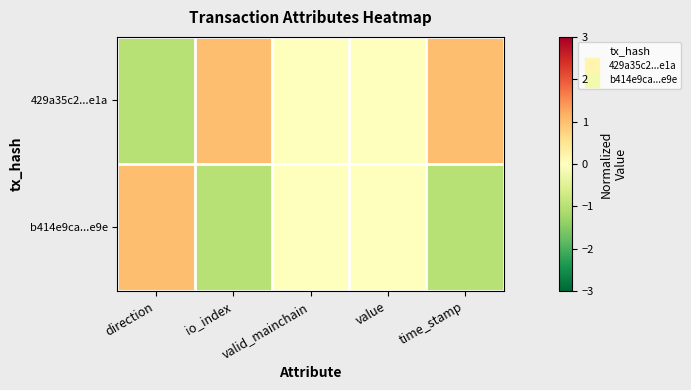

Reading left to right, transcribe all the data shown in this chart.

429a35c2...e1a: direction=-1	io_index=1	valid_mainchain=0	value=0	time_stamp=1
b414e9ca...e9e: direction=1	io_index=-1	valid_mainchain=0	value=0	time_stamp=-1